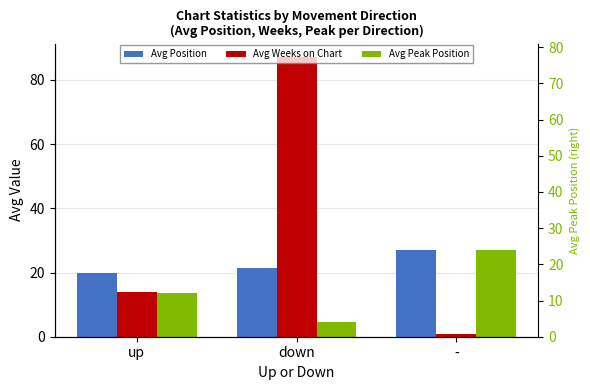

Count the Avg Position values in the range 19 to 27.

3